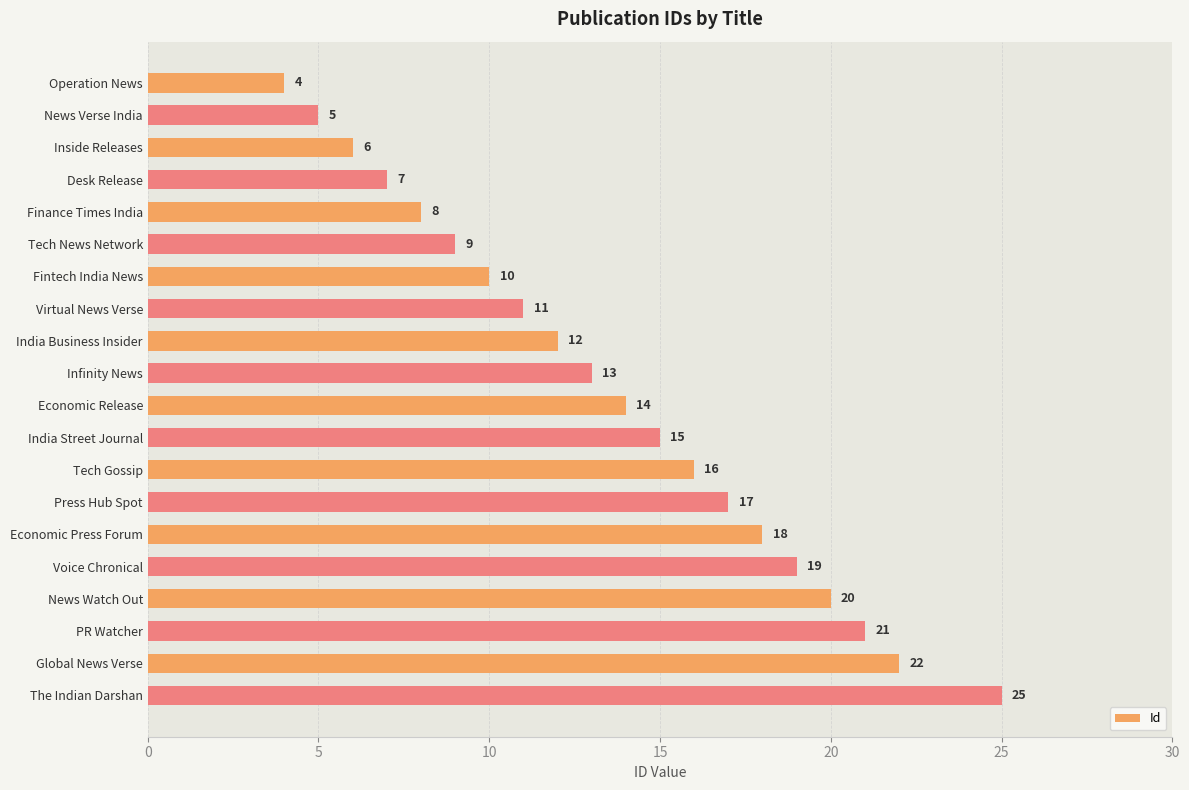

What position from the bottom is Global News Verse?

2